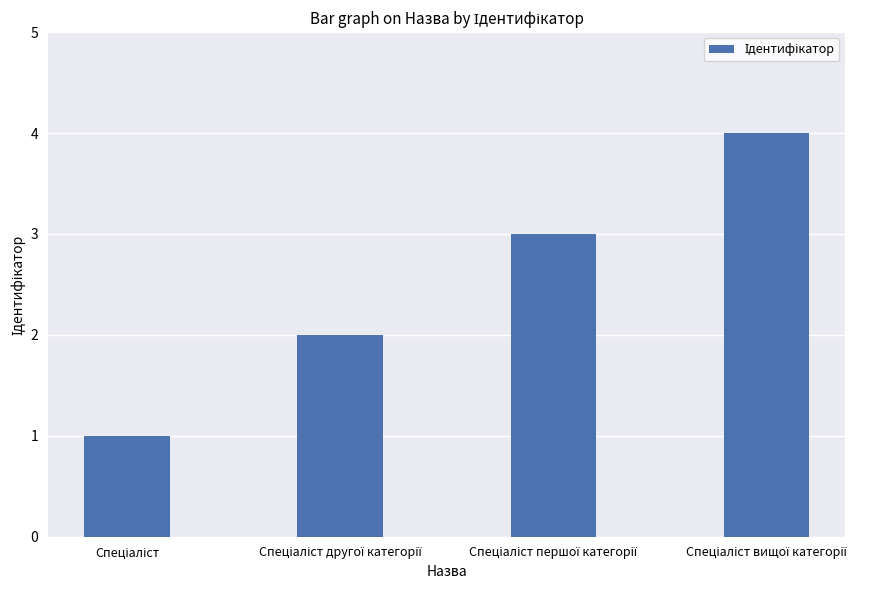

What is the greatest value displayed?

4